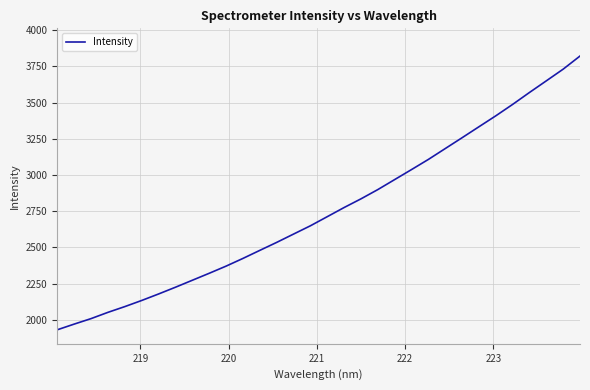

True or false: the data has more than 0 interior local peaks.

False